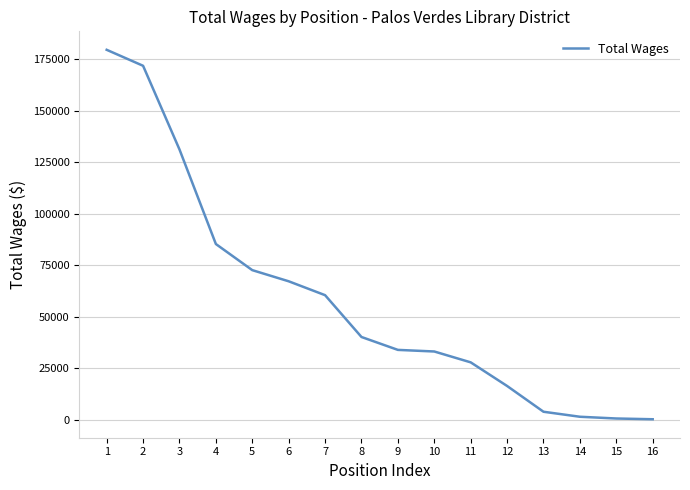

Between 16 and 6, which is larger?

6